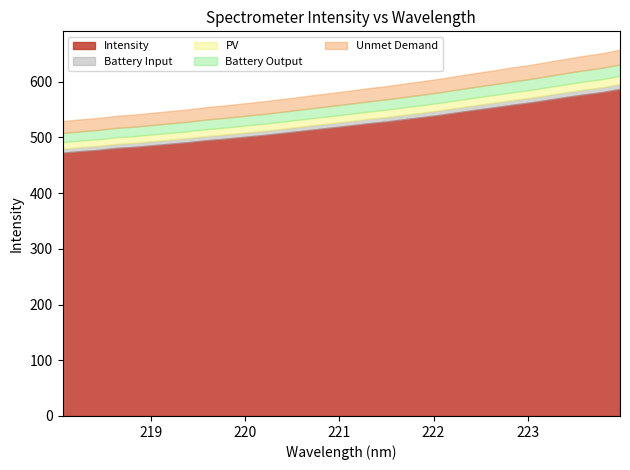

True or false: the data shows 480.9 at 218.6332.

True